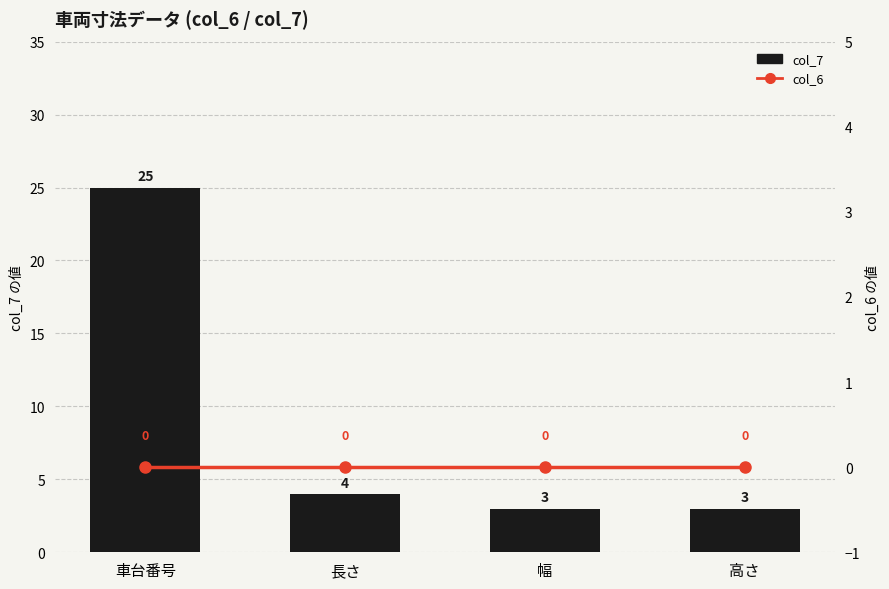

Which series has the largest range (max minus min)?

col_7